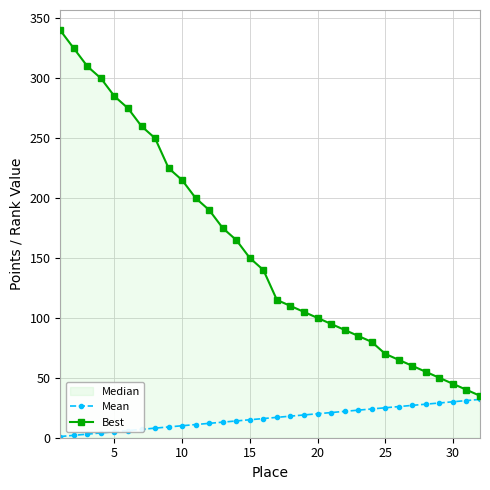

Is it true that Best equals 171 at 20?

False